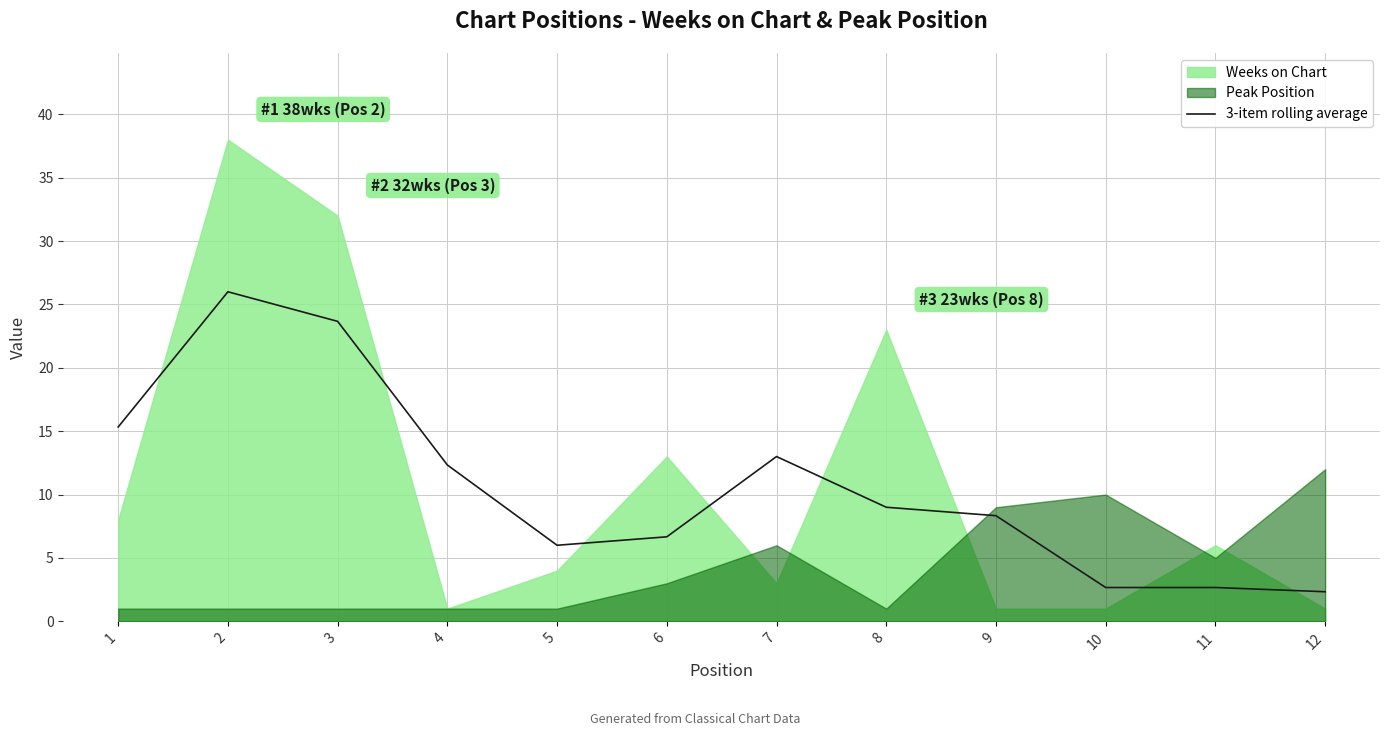

What is the ratio of the value at 12 to the value at 8?

0.3